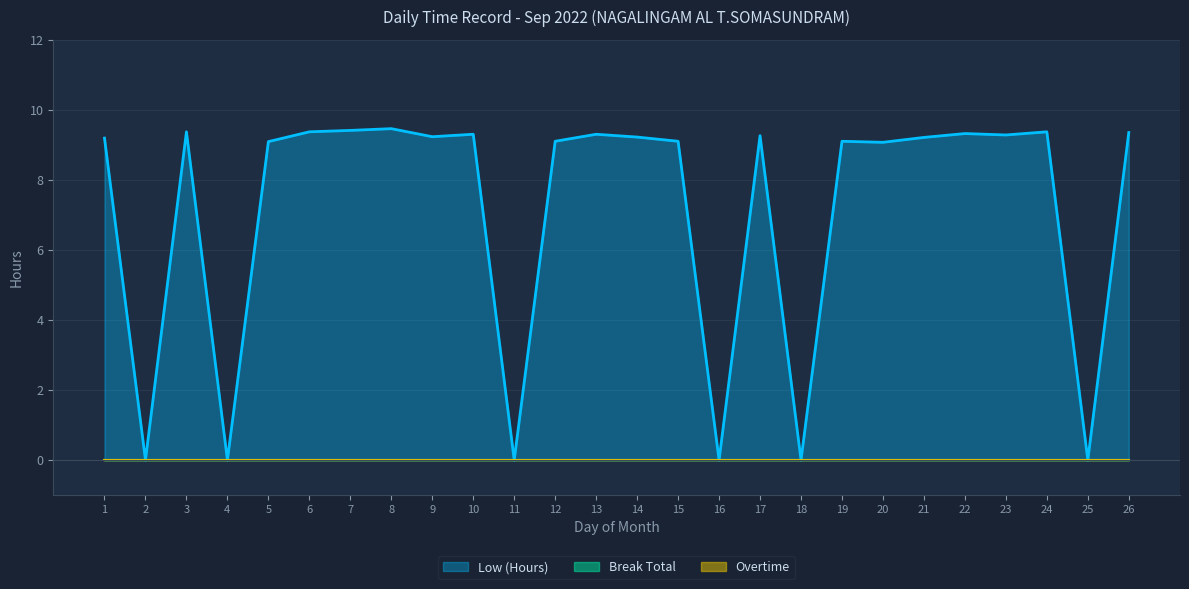

Rank the categories by Overtime value from lowest to highest.

1, 2, 3, 4, 5, 6, 7, 8, 9, 10, 11, 12, 13, 14, 15, 16, 17, 18, 19, 20, 21, 22, 23, 24, 25, 26